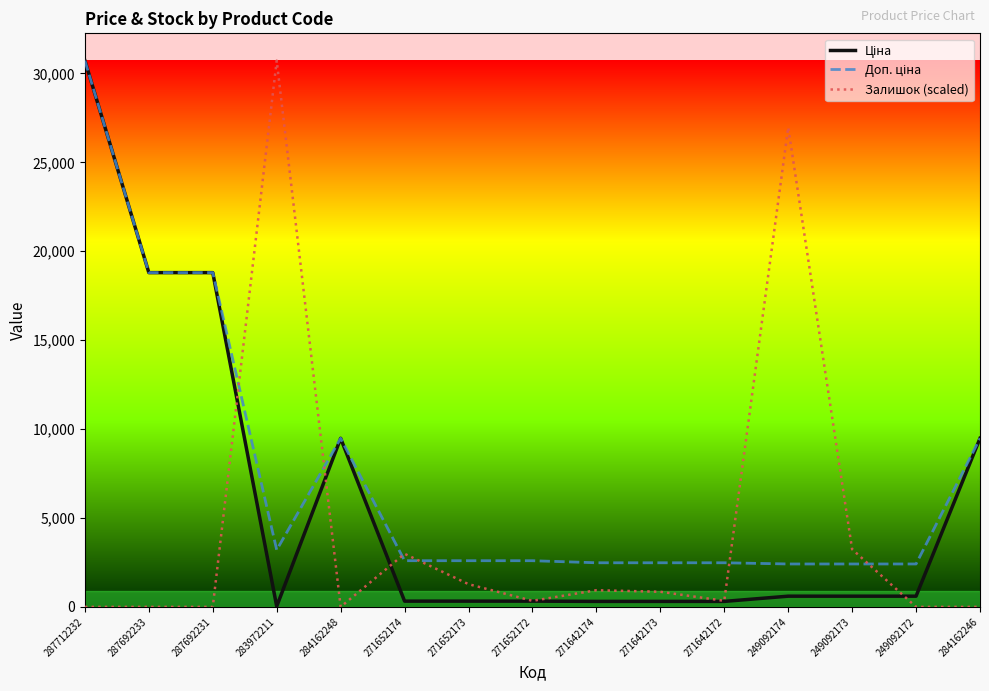

At which label is Залишок (scaled) closest to 15358?

249092174